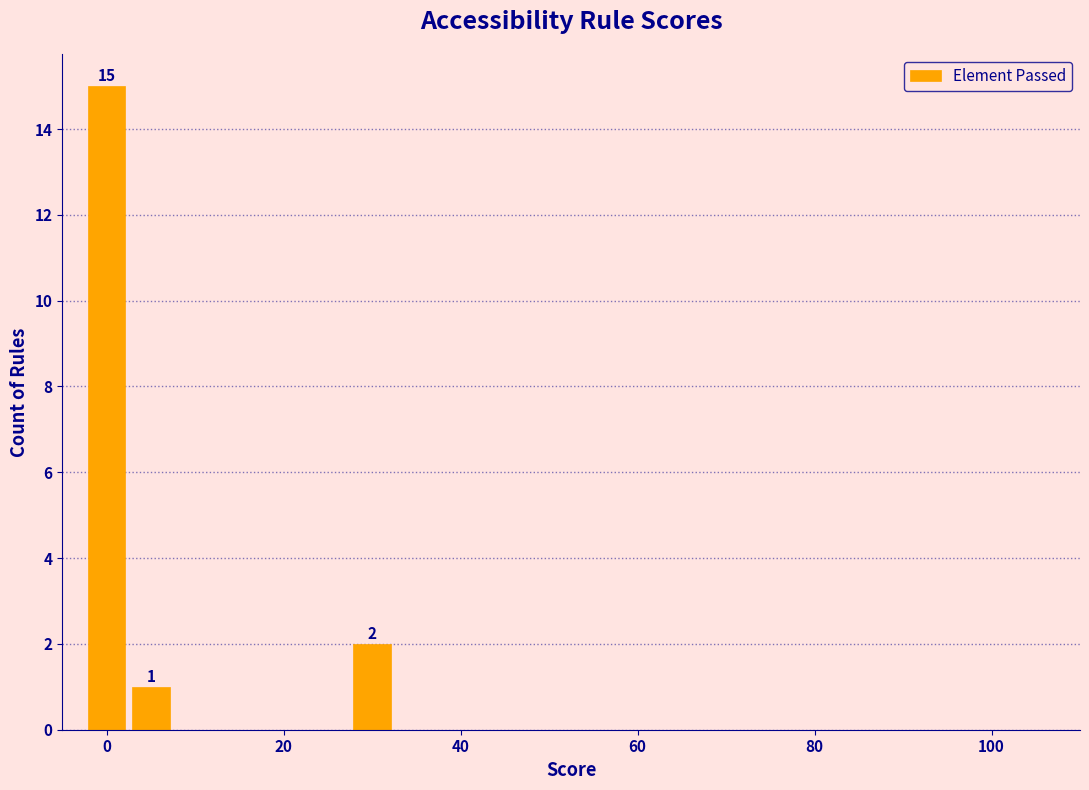

Read against the x-axis, roughly where is the centre of the tallest bar?

0